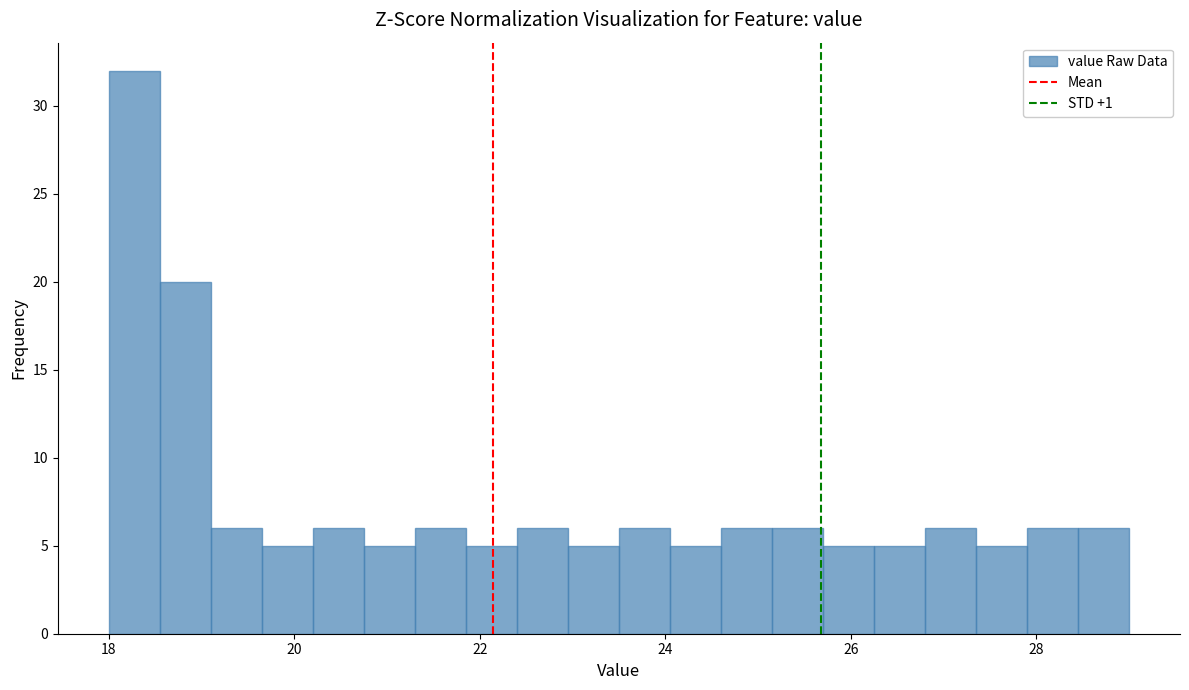

Read against the x-axis, roughly where is the centre of the tallest bar?

18.2